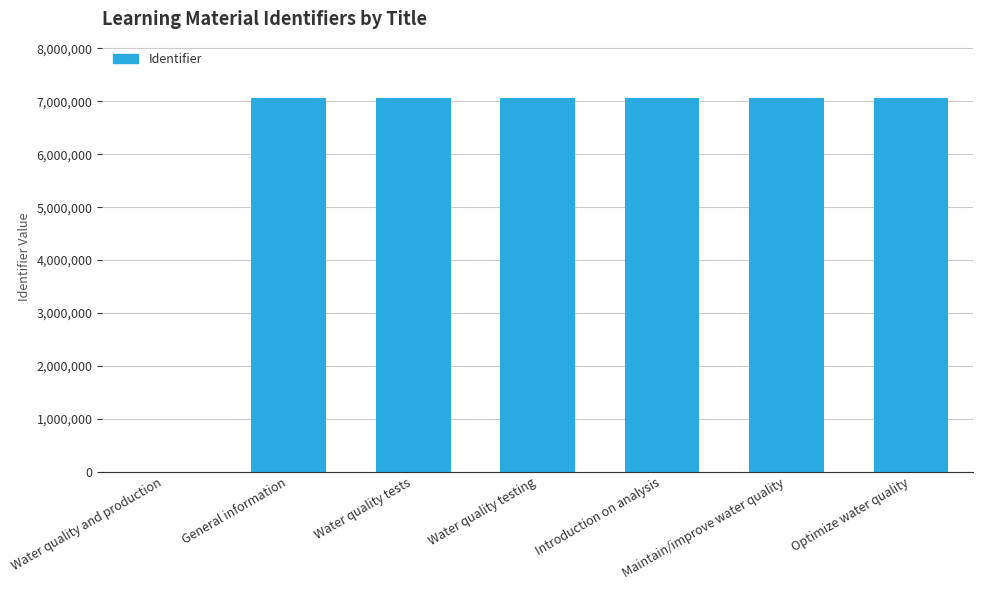

What is the change in value from Water quality testing to Introduction on analysis?

+4